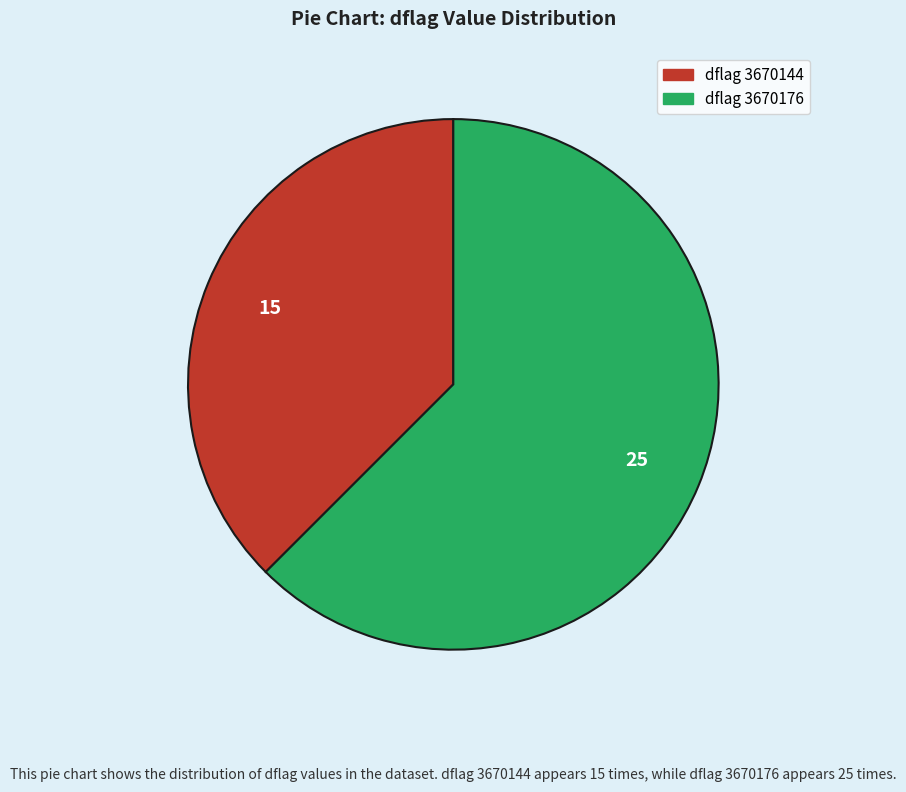

Is there a majority slice in this chart?

Yes